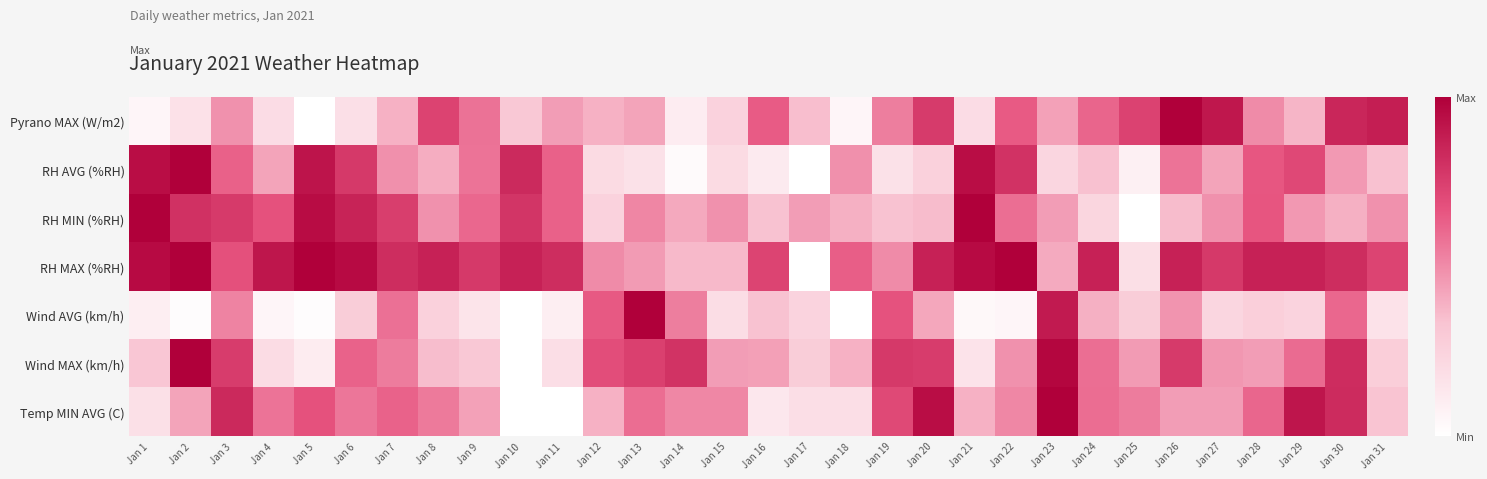

Which has a higher value, Jan 1 or Jan 25?

Jan 25